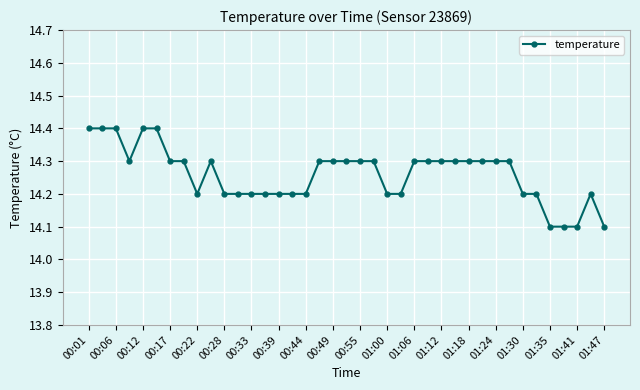

What is the difference between the maximum and minimum values?

0.3